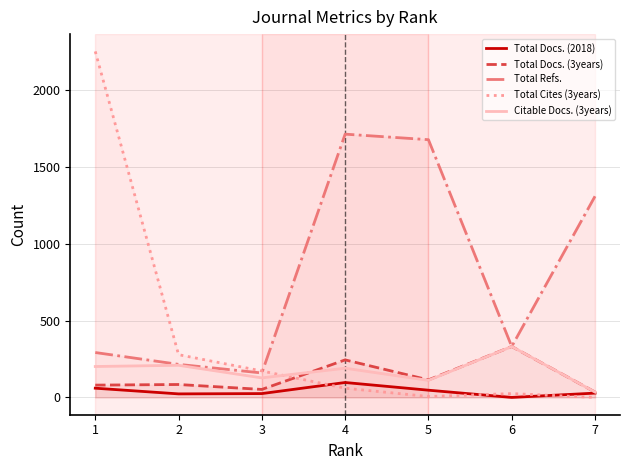

True or false: Citable Docs. (3years) has a value of 209 at 2.

True